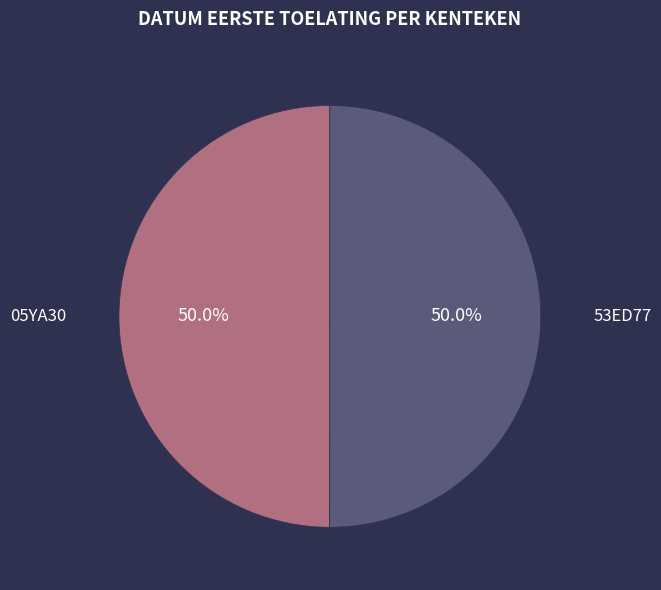

Combined, what portion of the pie is 05YA30 and 53ED77?

100.0%